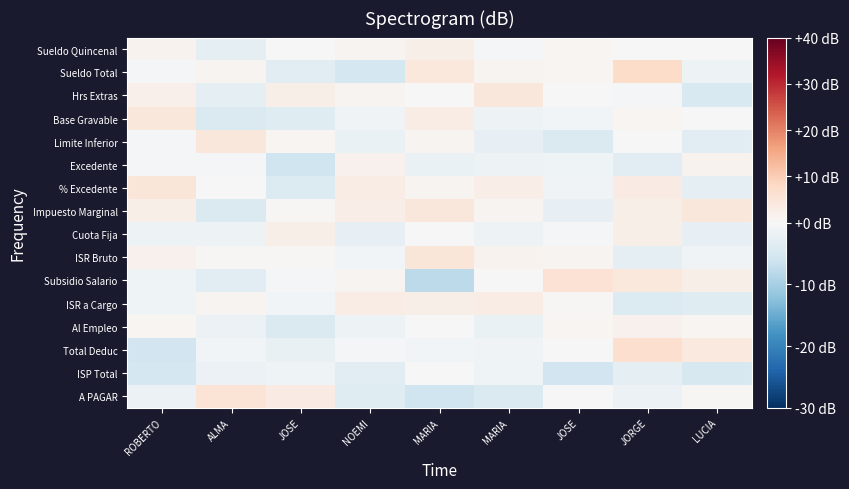

Count the number of data series in this chart.

16